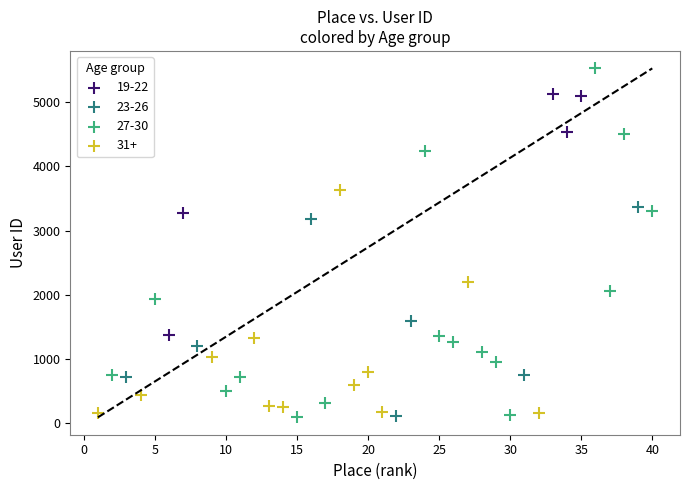

Which series contains the highest Y value?

27-30